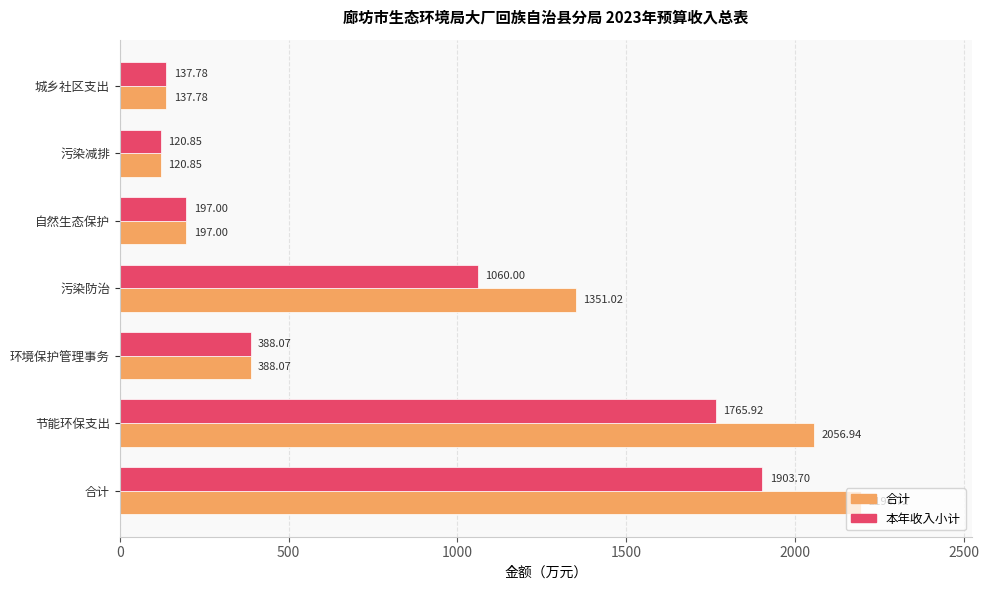

What is the difference between the 合计 values at 节能环保支出 and 自然生态保护?

1859.9